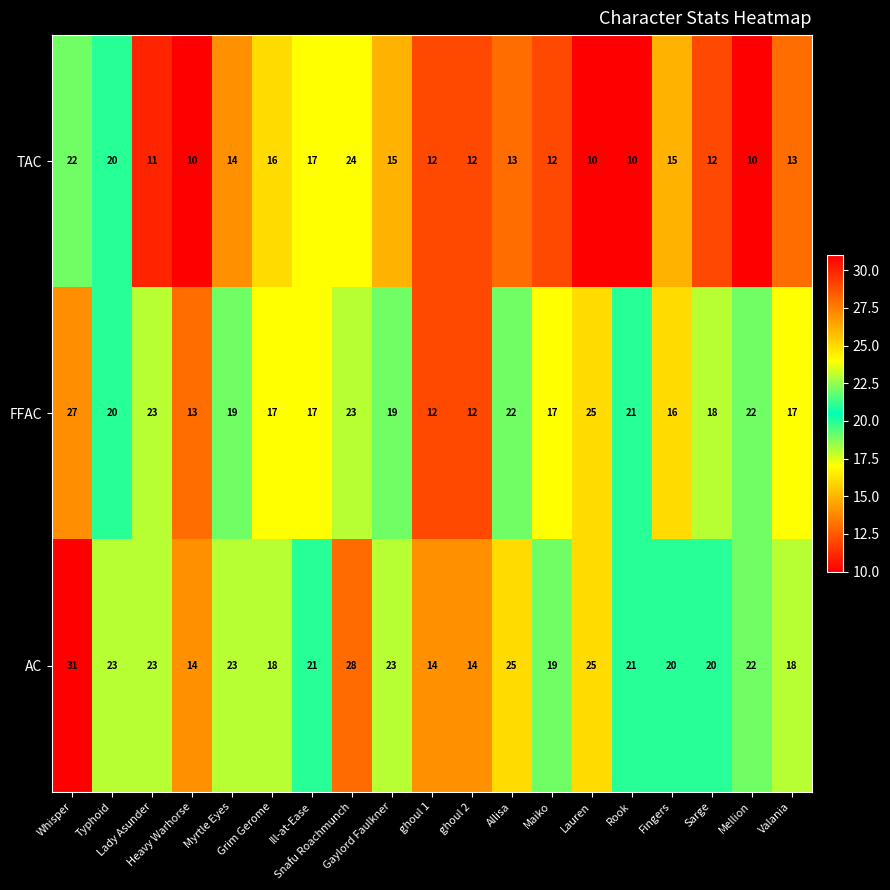

Which series has the widest spread of values?

AC